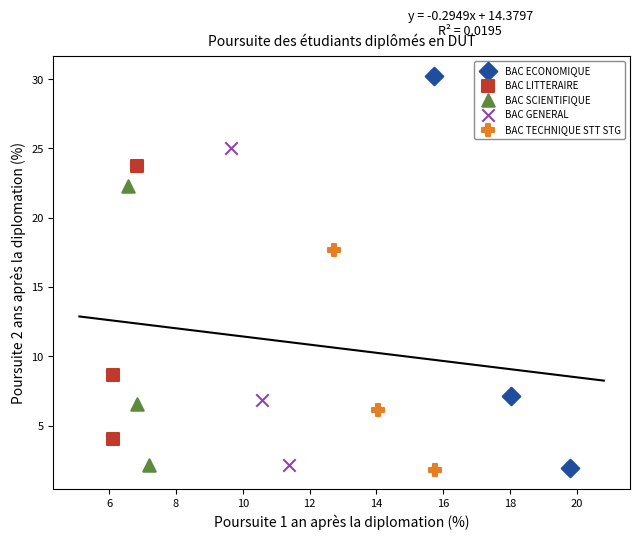

Which series reaches the maximum Y coordinate?

BAC ECONOMIQUE